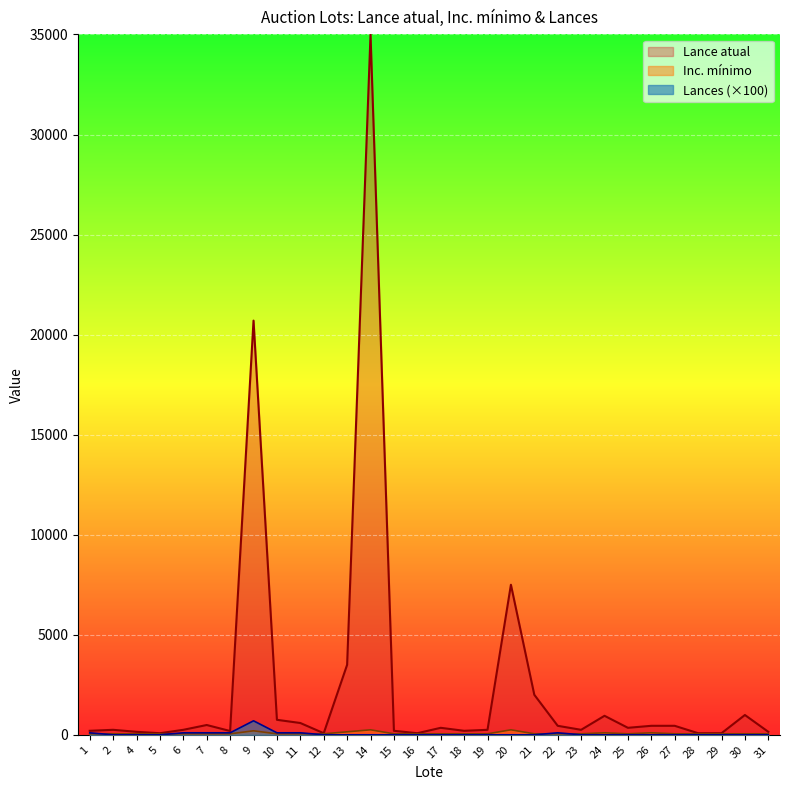

Is it true that Inc. mínimo equals 250 at 20?

True